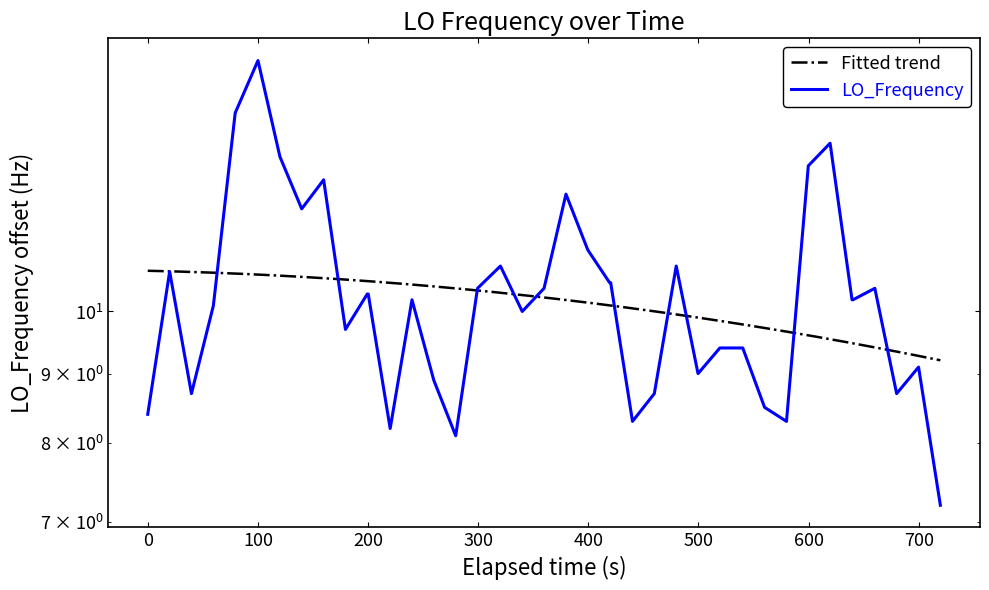

What is the difference between the maximum and minimum values?

8.1